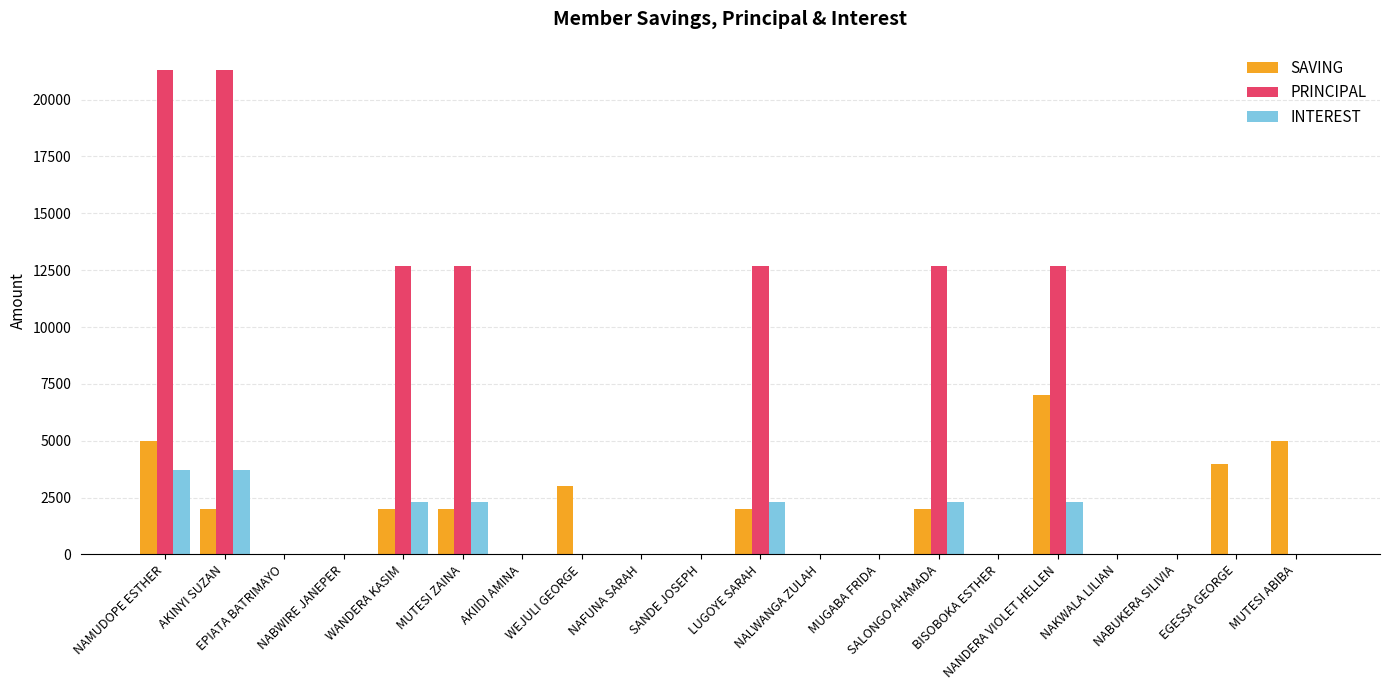

Which series has the largest total across all categories?

PRINCIPAL